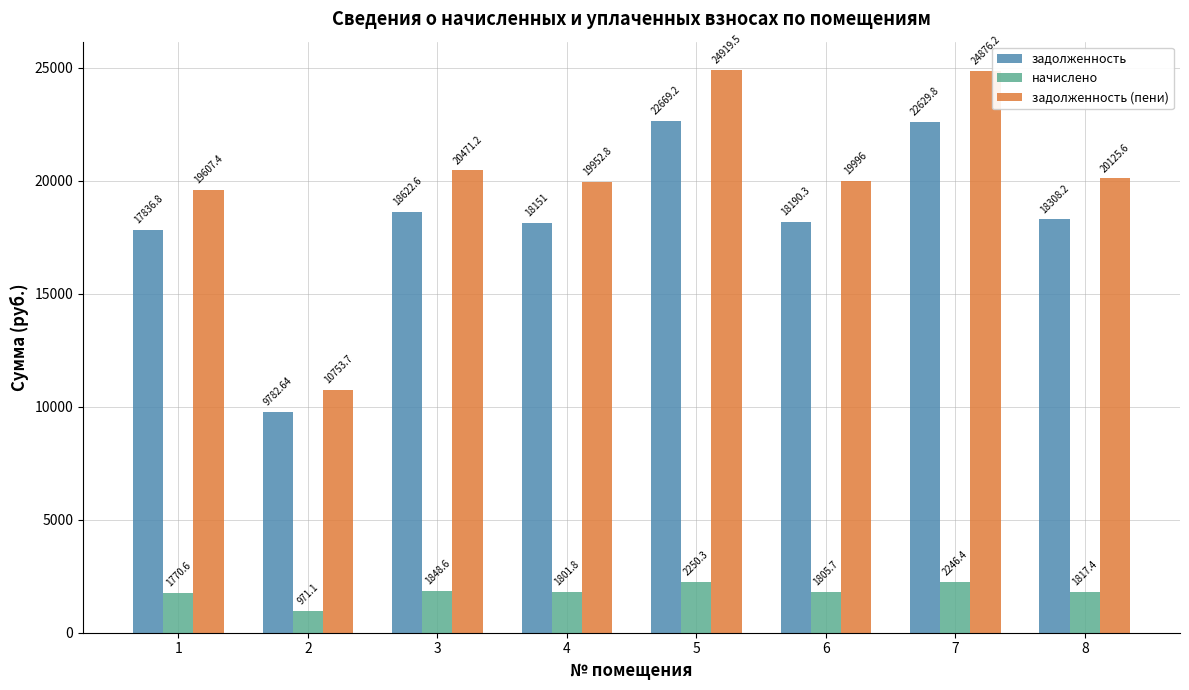

How many data points does each series have?

8